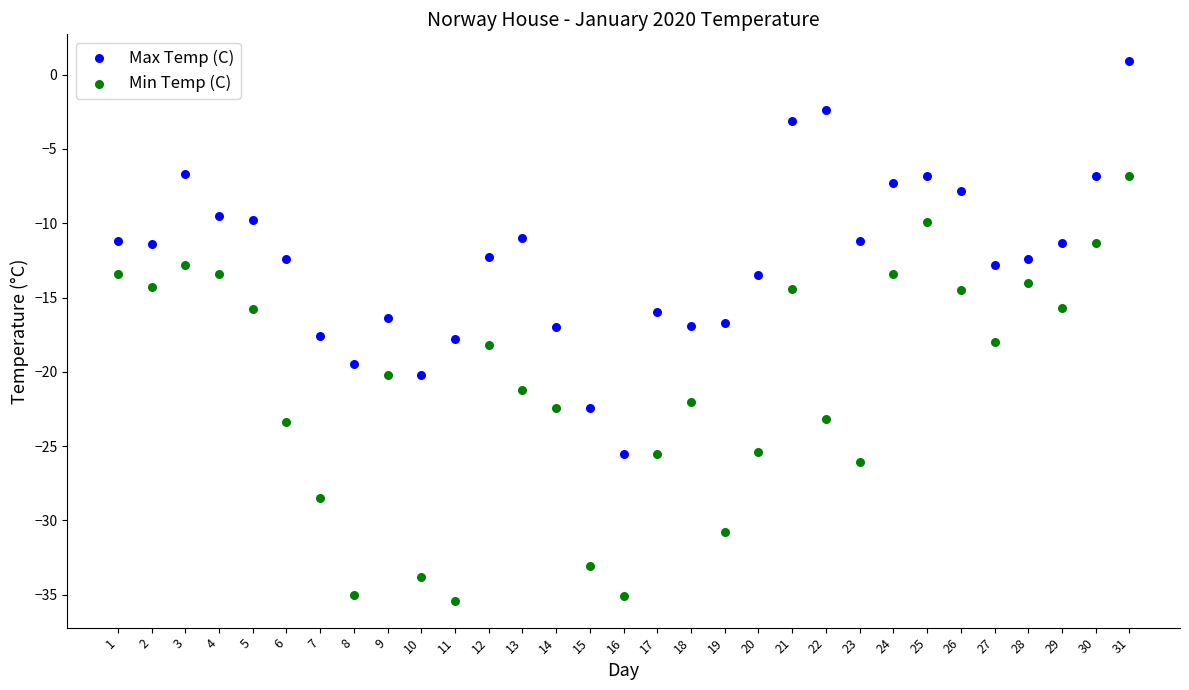

What is the X range (max minus min) for the scatter plot?

30.0